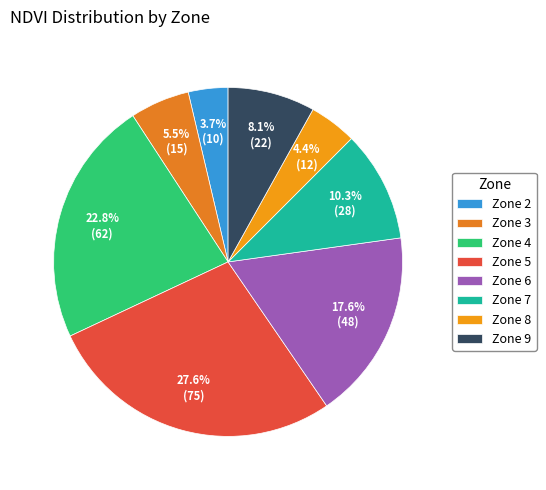

How many segments does this pie chart have?

8